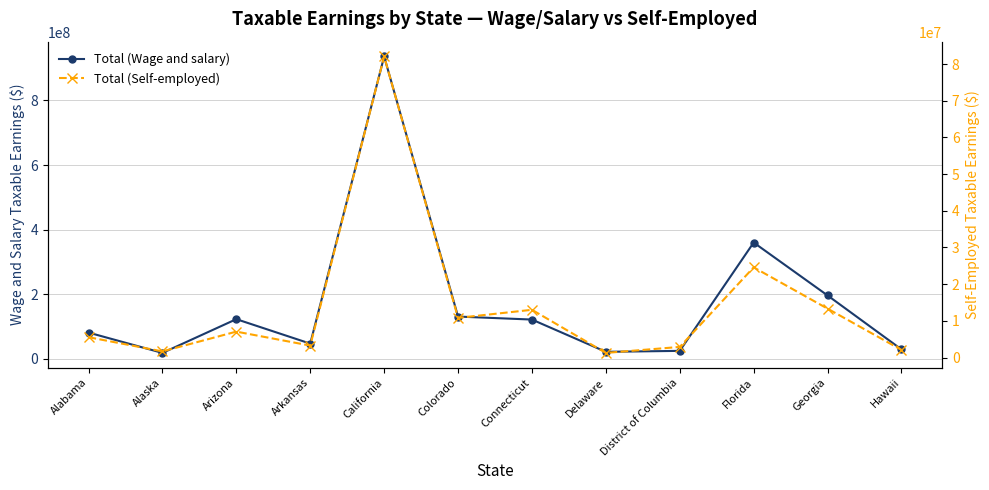

How many lines are shown in the chart?

2